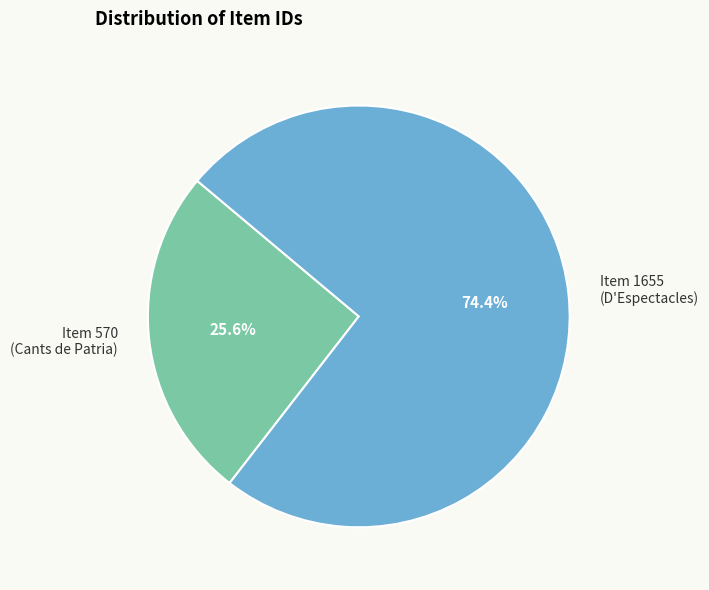

Which category has the smallest portion of the pie?

Item 570 (Cants de Patria)